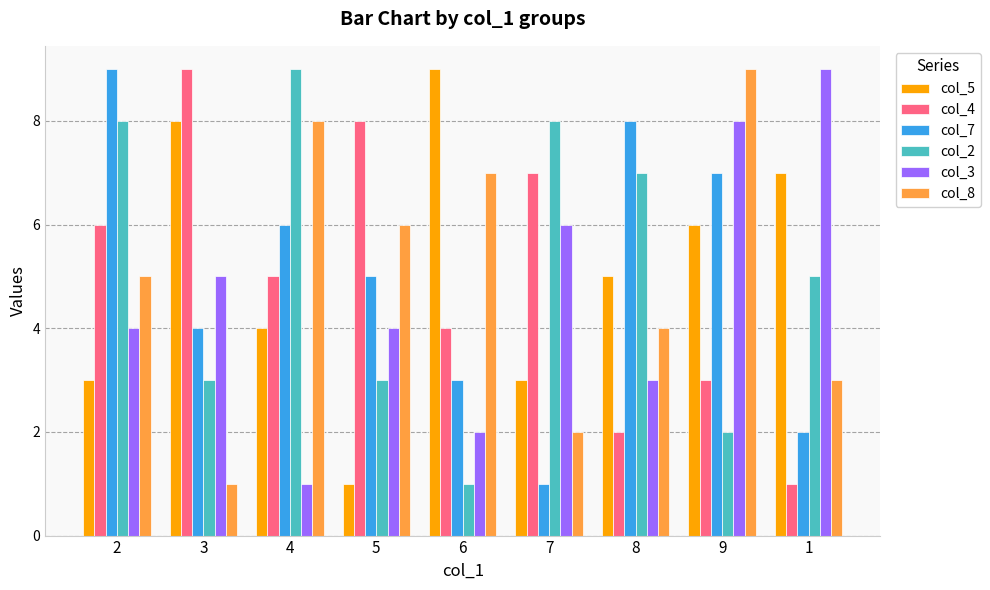

What is the total value across all series at 2?

35